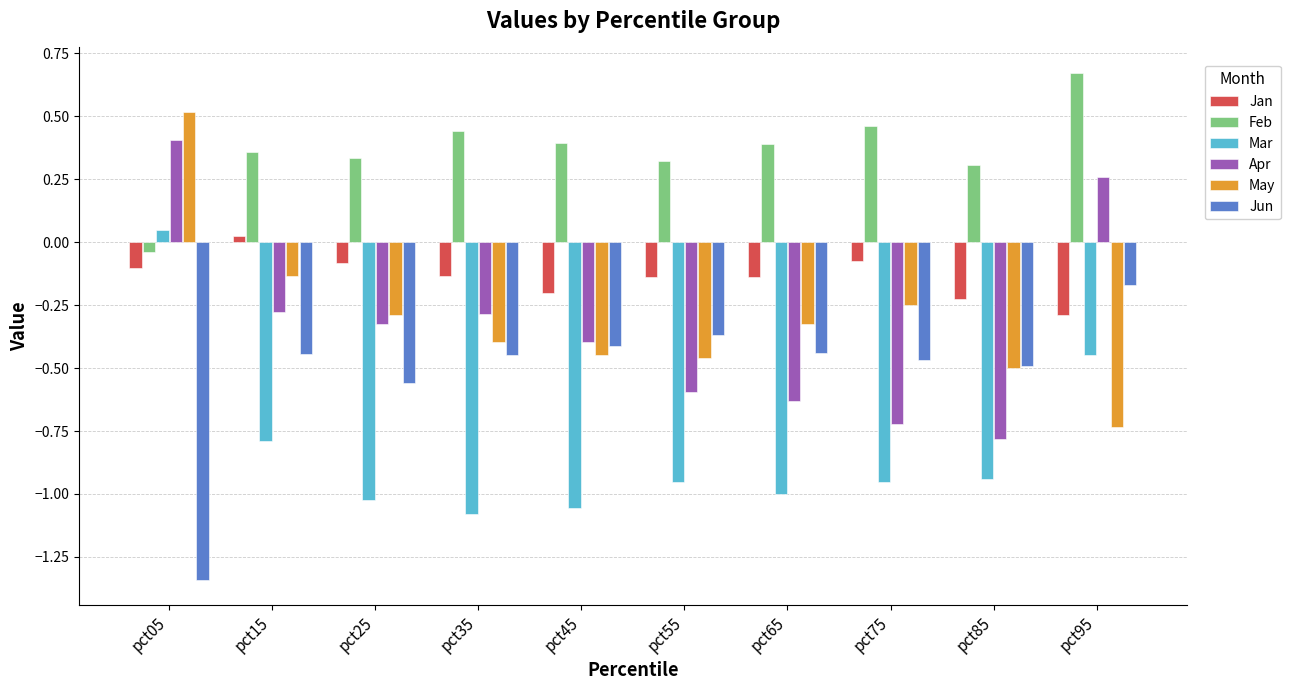

What are all the series names shown in the legend?

Jan, Feb, Mar, Apr, May, Jun